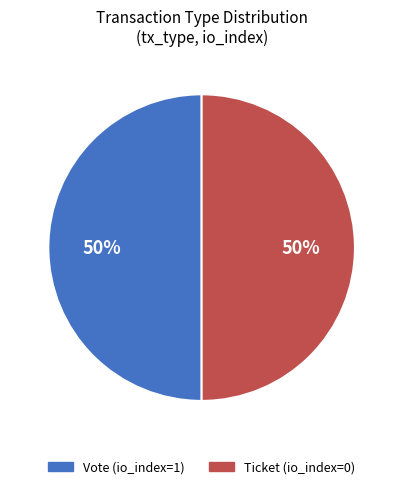

To the nearest percent, what is the difference between the Ticket (io_index=0) and Vote (io_index=1) slice percentages?

0%